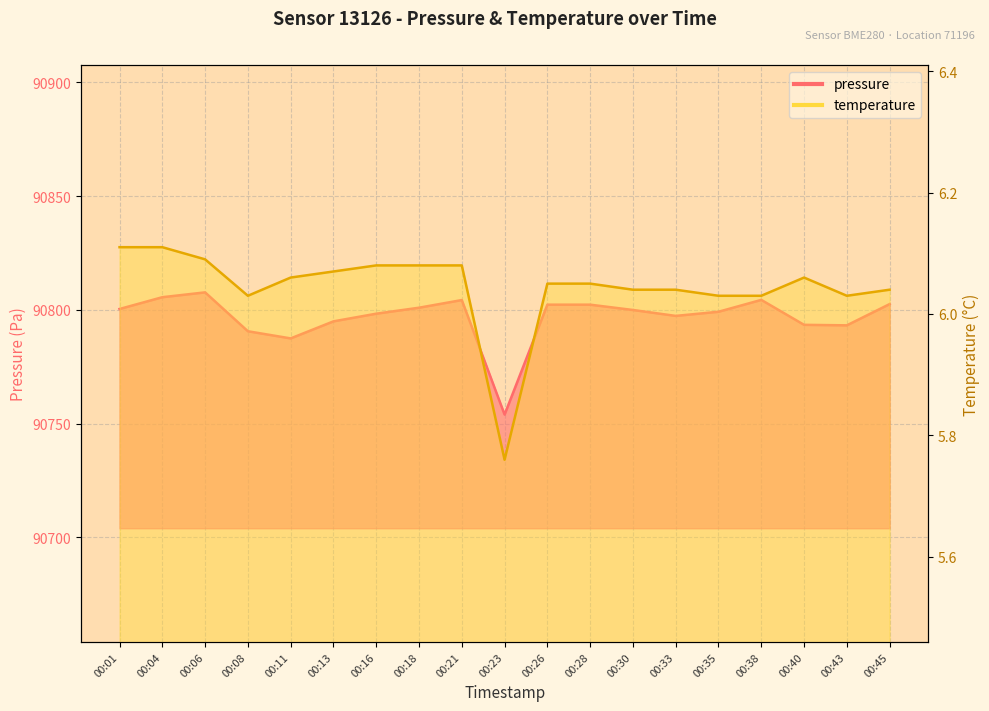

What is the sum of all pressure values?

1725138.6